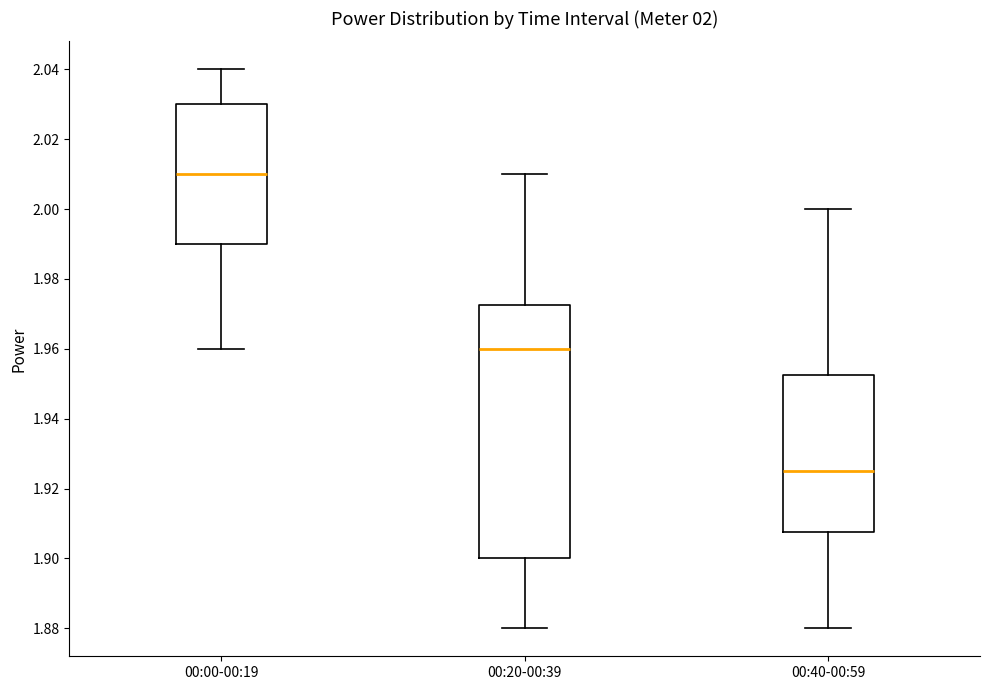

Which box has the highest median line?

00:00-00:19